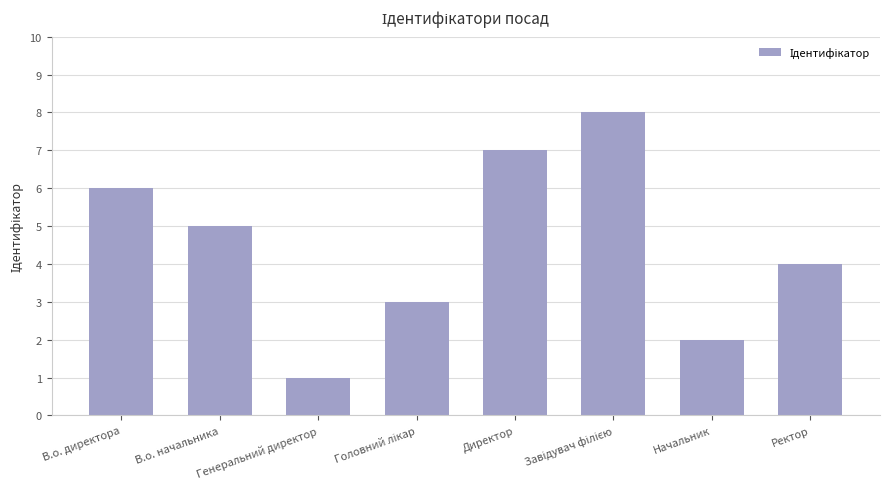

Between Директор and В.о. директора, which is larger?

Директор